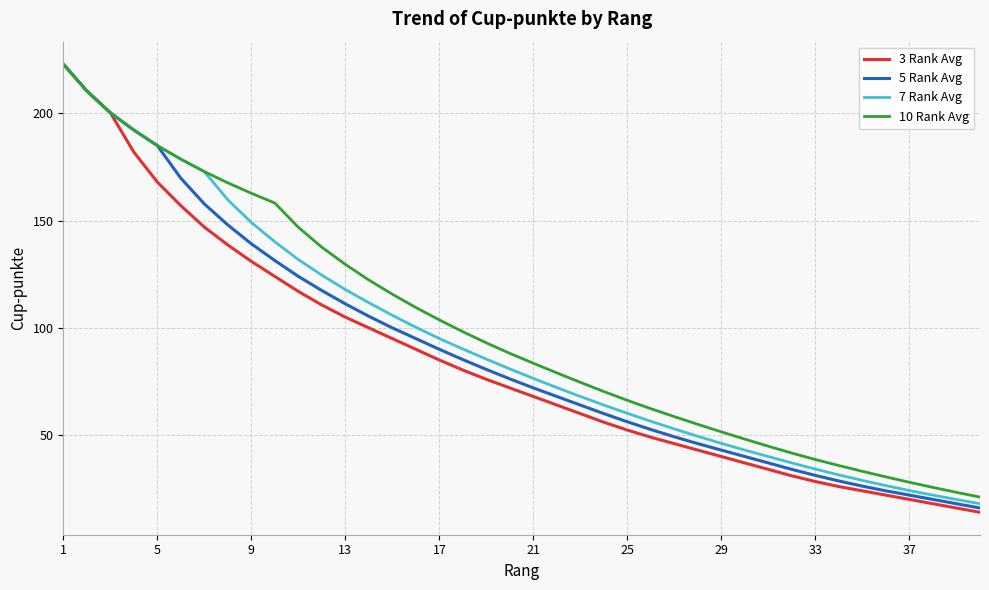

True or false: 7 Rank Avg has more than 1 points higher than both neighbors.

False